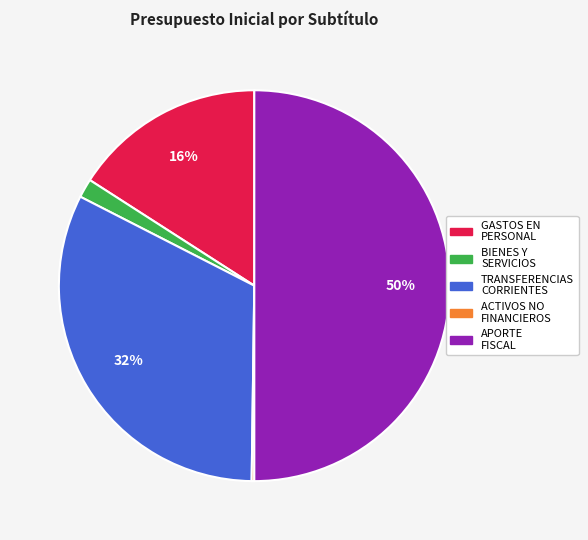

To the nearest percent, what is the difference between the largest and smallest slice percentages?

50%